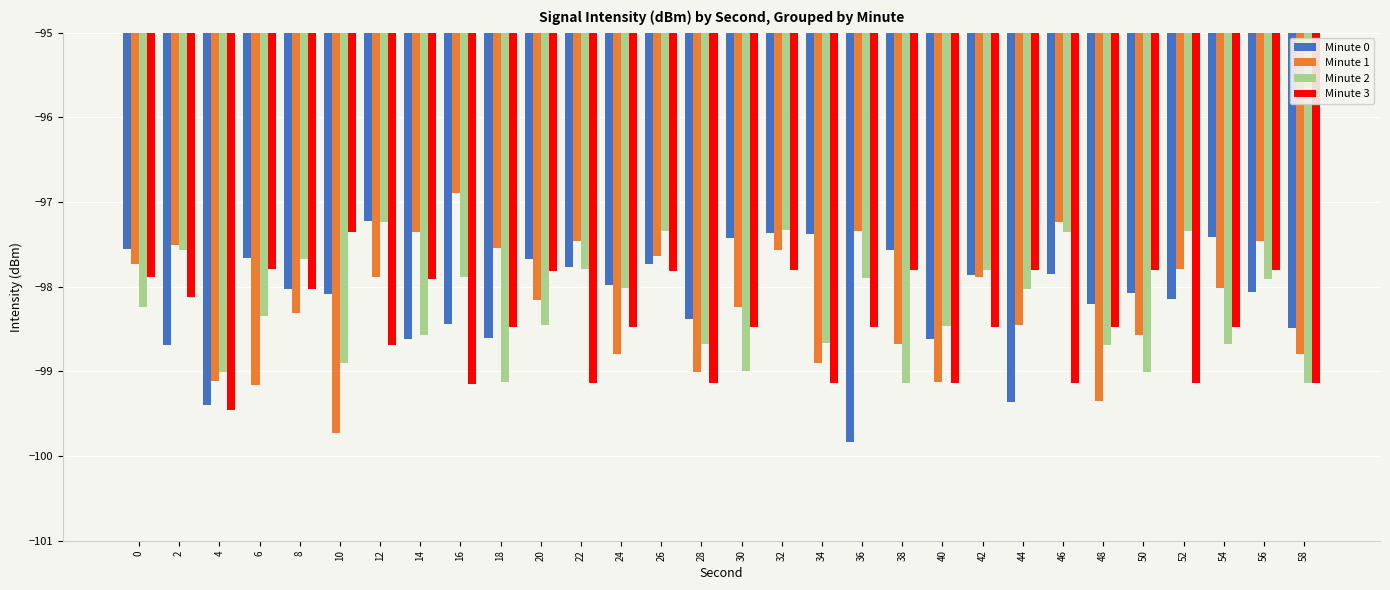

At 38, list the series in order from largest to smallest.

Minute 0, Minute 3, Minute 1, Minute 2